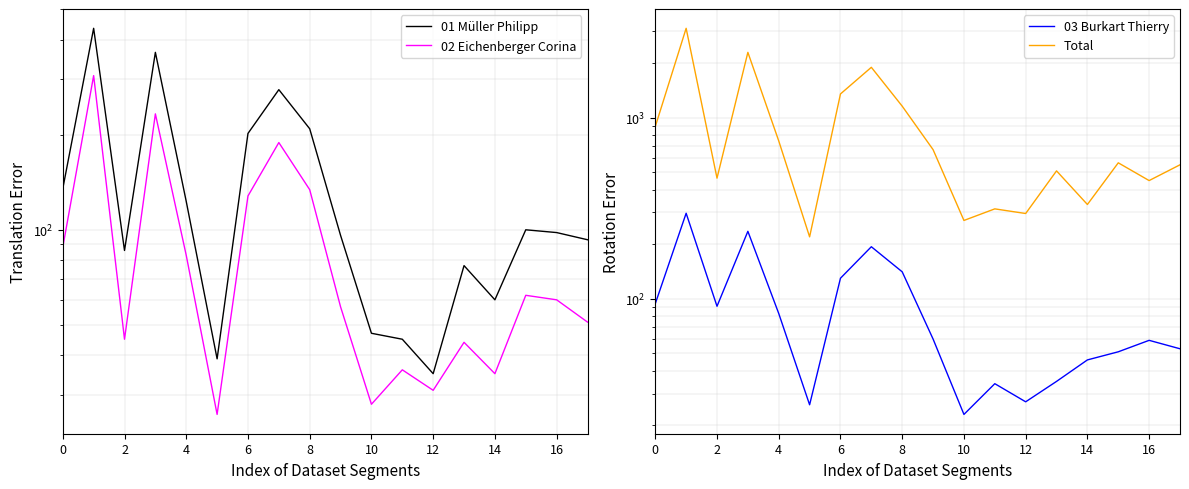

True or false: 02 Eichenberger Corina has more than 0 interior local peaks.

True